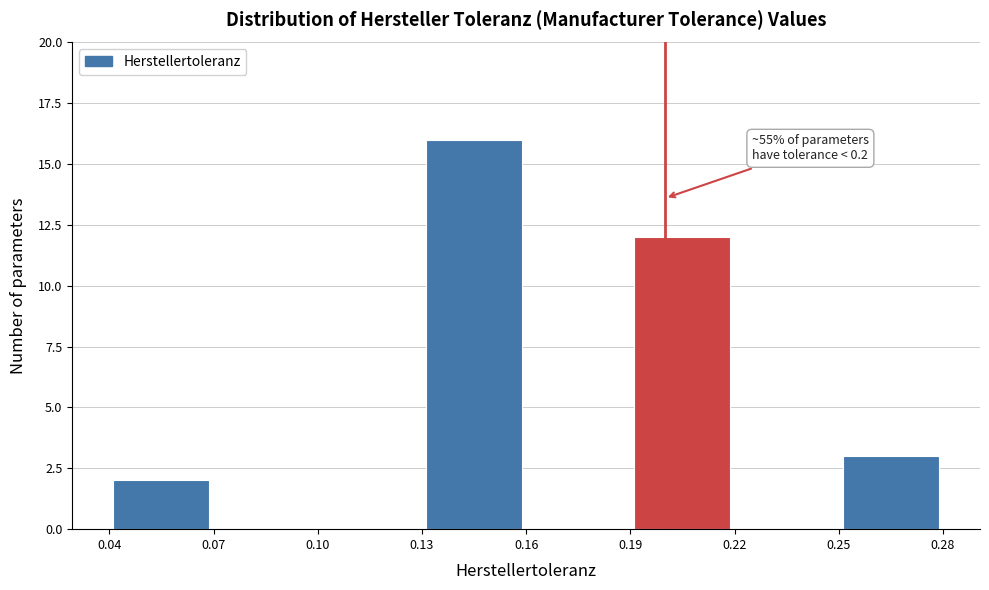

Over which range of the x-axis is the bar tallest?

0.13 to 0.16